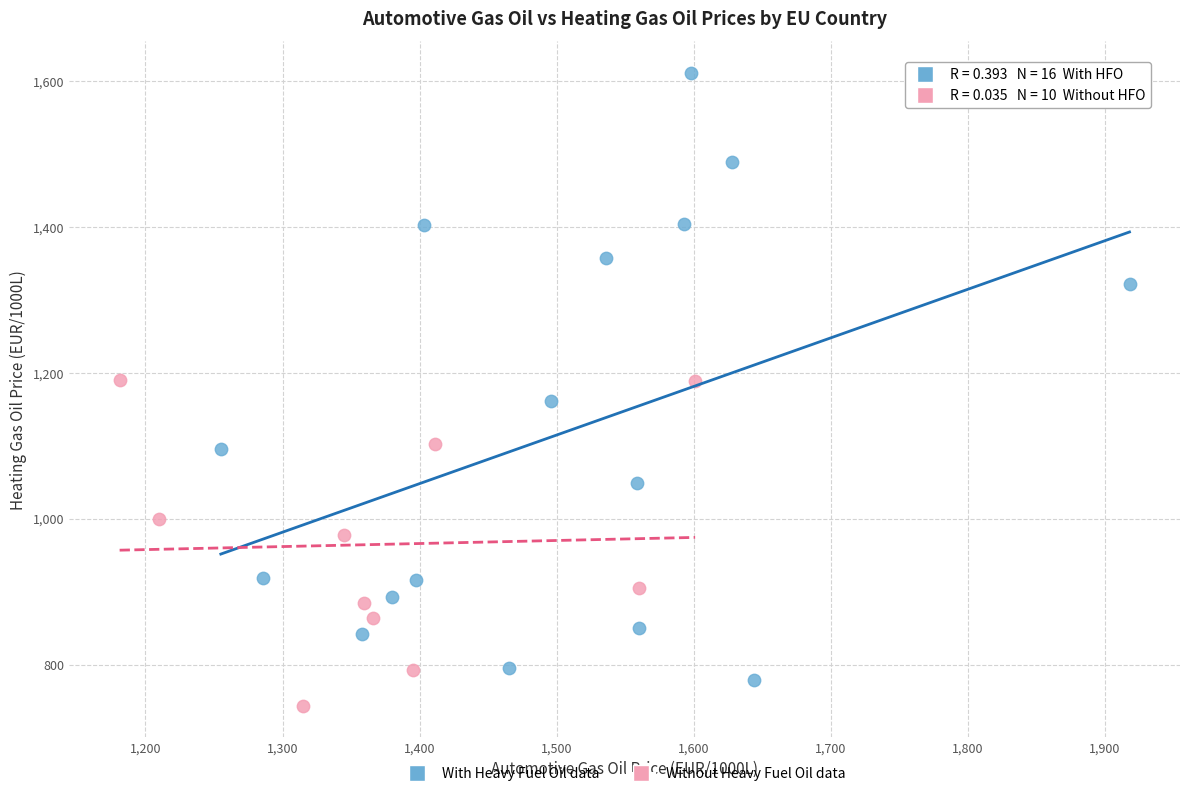

Which series has the largest Y range (max minus min)?

With Heavy Fuel Oil data